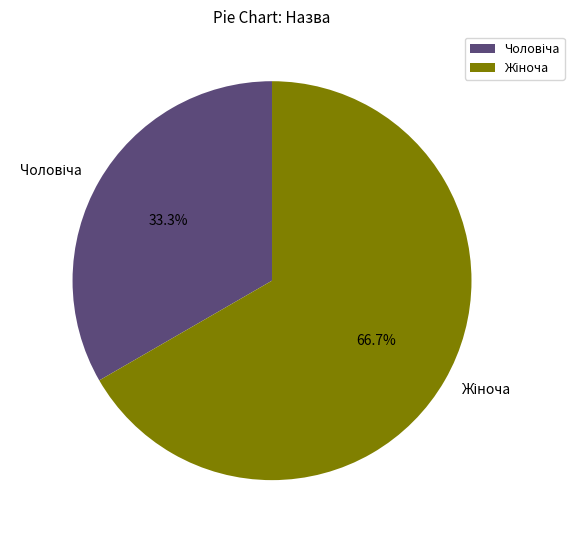

Is there a majority slice in this chart?

Yes